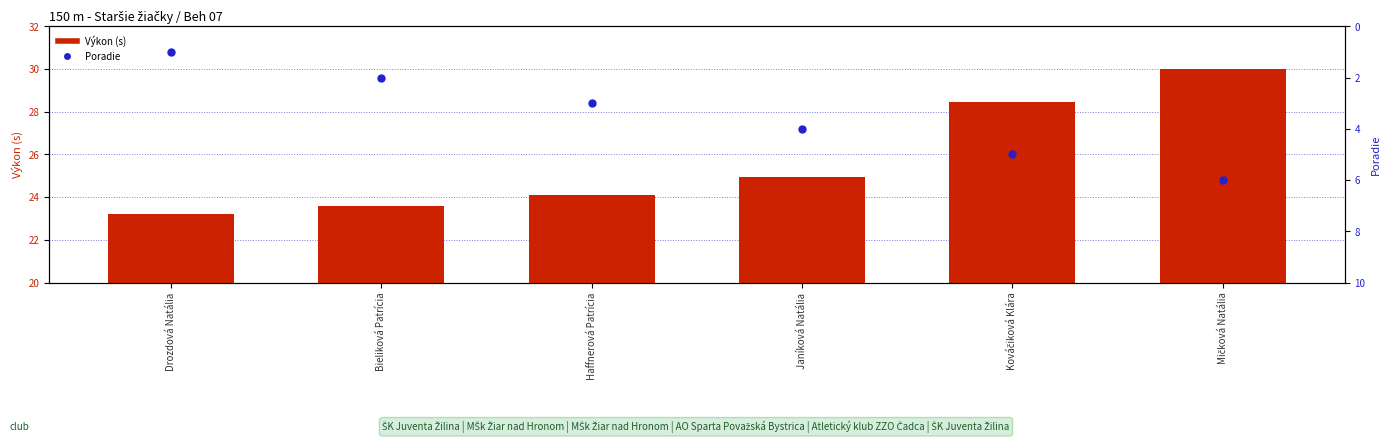

What is the difference between the Výkon (s) values at Haffnerová Patrícia and Bieliková Patrícia?

0.5